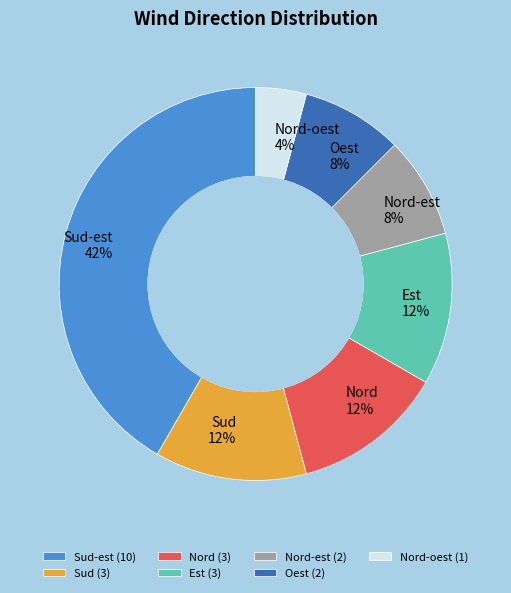

Between Est and Nord-est, which is larger?

Est